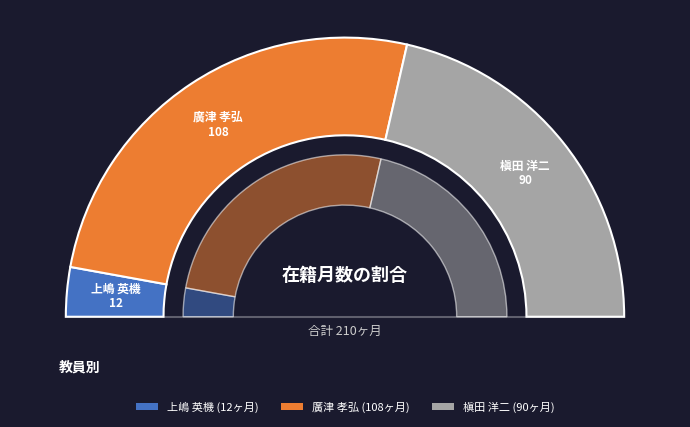

To the nearest percent, what is the difference between the 槇田 洋二 and 廣津 孝弘 slice percentages?

9%